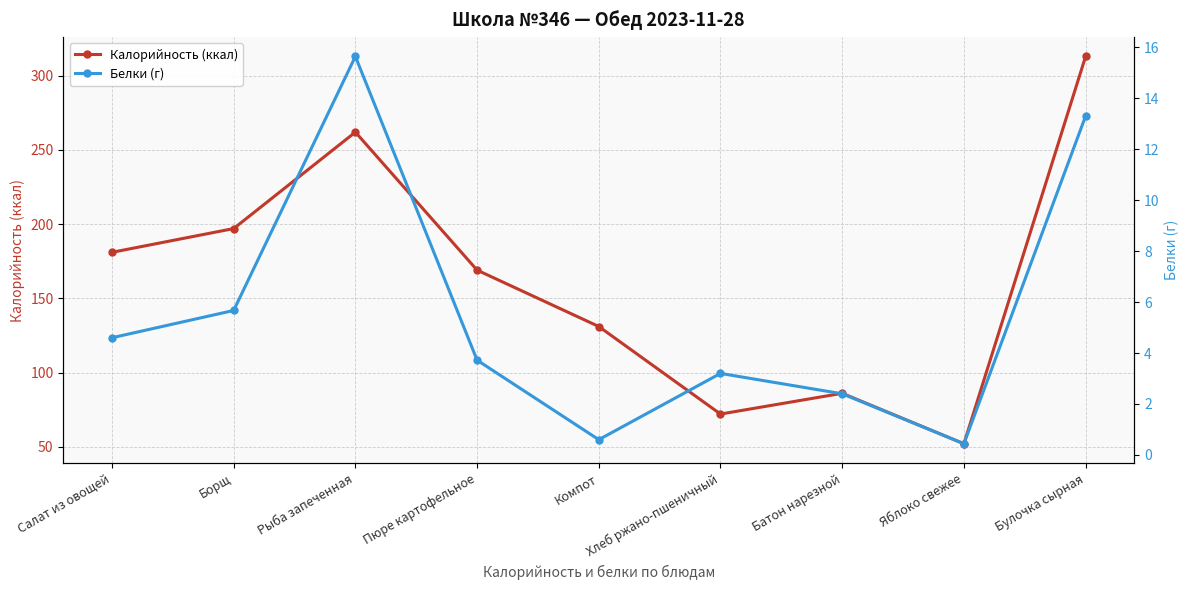

At which category is the sum across all series the highest?

Булочка сырная